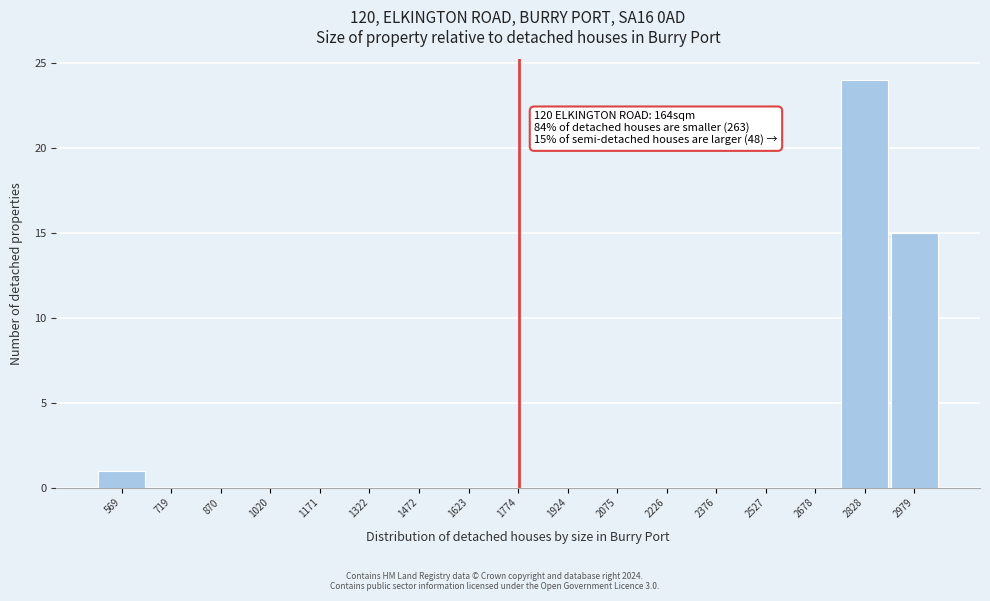

Reading left to right, transcribe all the data shown in this chart.

569=1	719=0	870=0	1020=0	1171=0	1322=0	1472=0	1623=0	1774=0	1924=0	2075=0	2226=0	2376=0	2527=0	2678=0	2828=24	2979=15